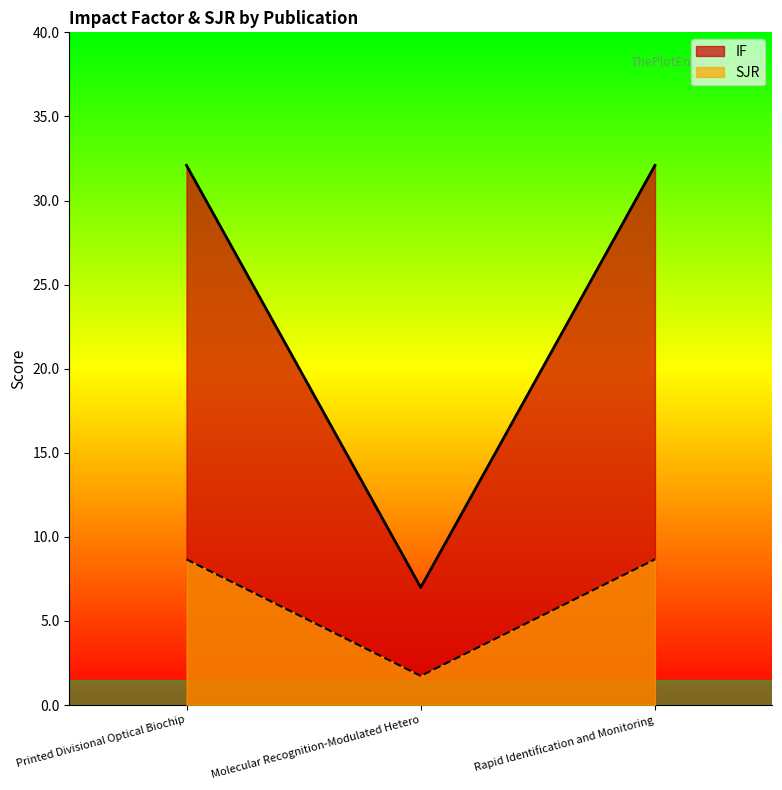

At how many categories does at least one series exceed 19?

2